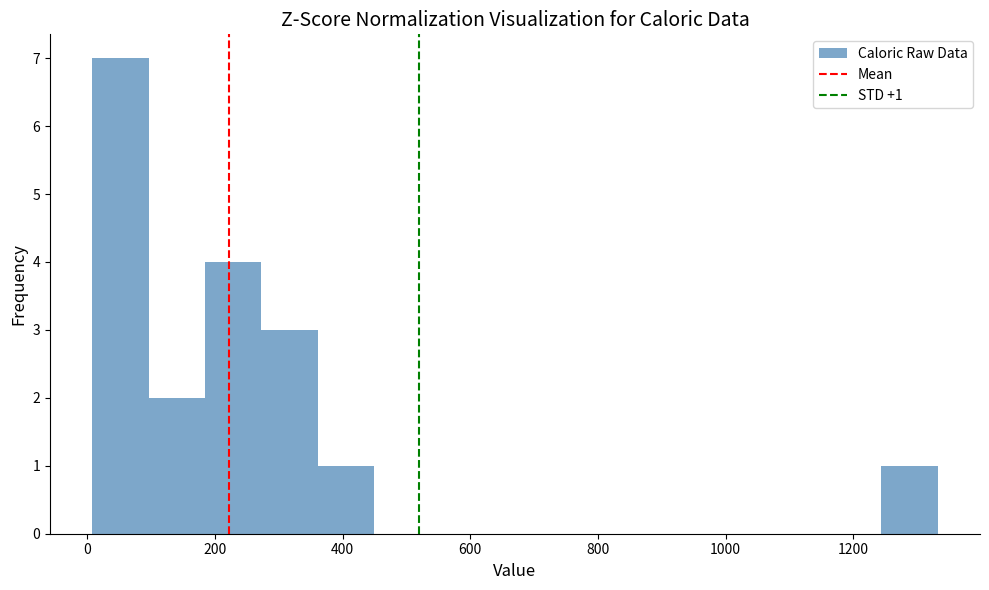

Which range on the x-axis has the tallest bar?

0 to 100